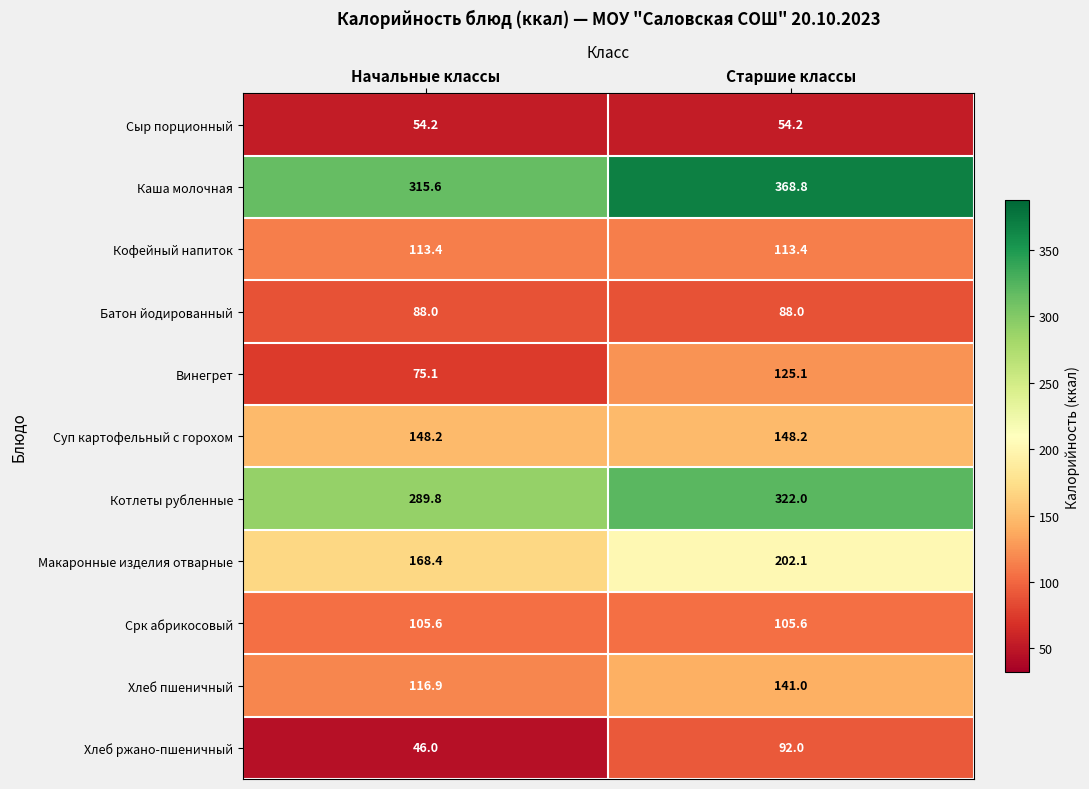

Is it true that Суп картофельный с горохом equals 148.2 at Начальные классы?

True